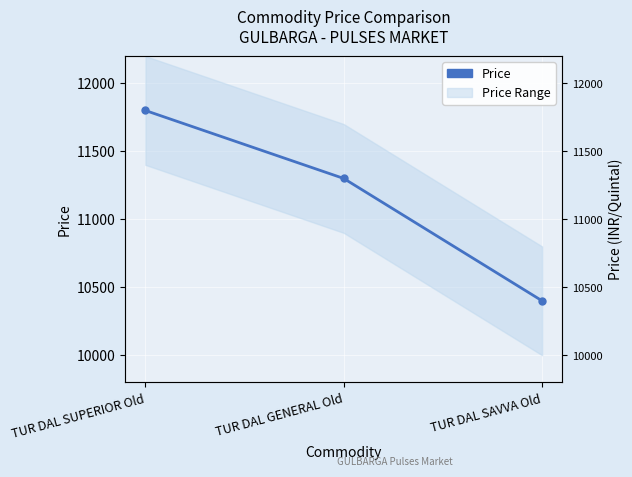

What is the minimum value shown in the chart?

10400